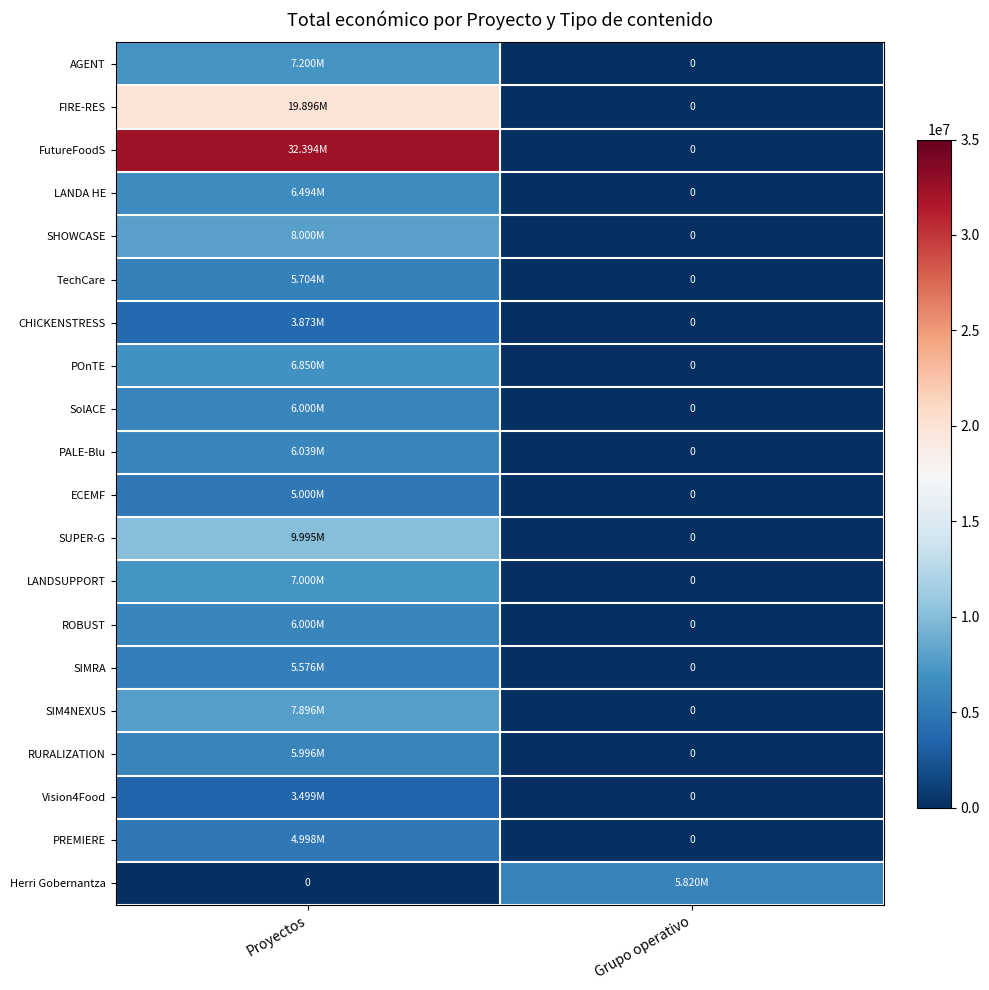

At Proyectos, list the series in order from smallest to largest.

Herri Gobernantza, Vision4Food, CHICKENSTRESS, PREMIERE, ECEMF, SIMRA, TechCare, RURALIZATION, ROBUST, SolACE, PALE-Blu, LANDA HE, POnTE, LANDSUPPORT, AGENT, SIM4NEXUS, SHOWCASE, SUPER-G, FIRE-RES, FutureFoodS